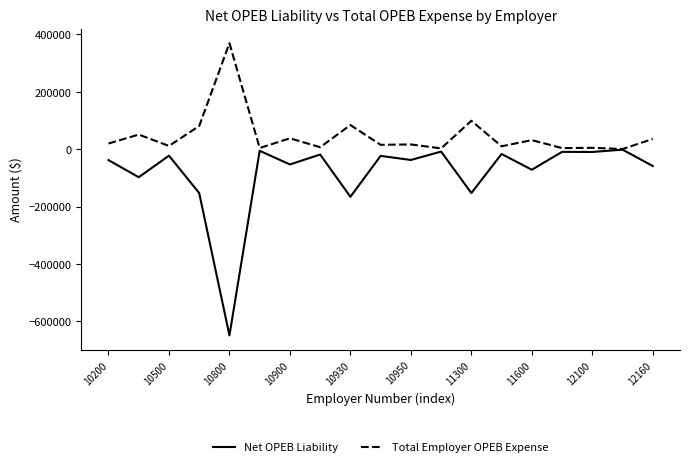

Which series has the largest total across all categories?

Total Employer OPEB Expense